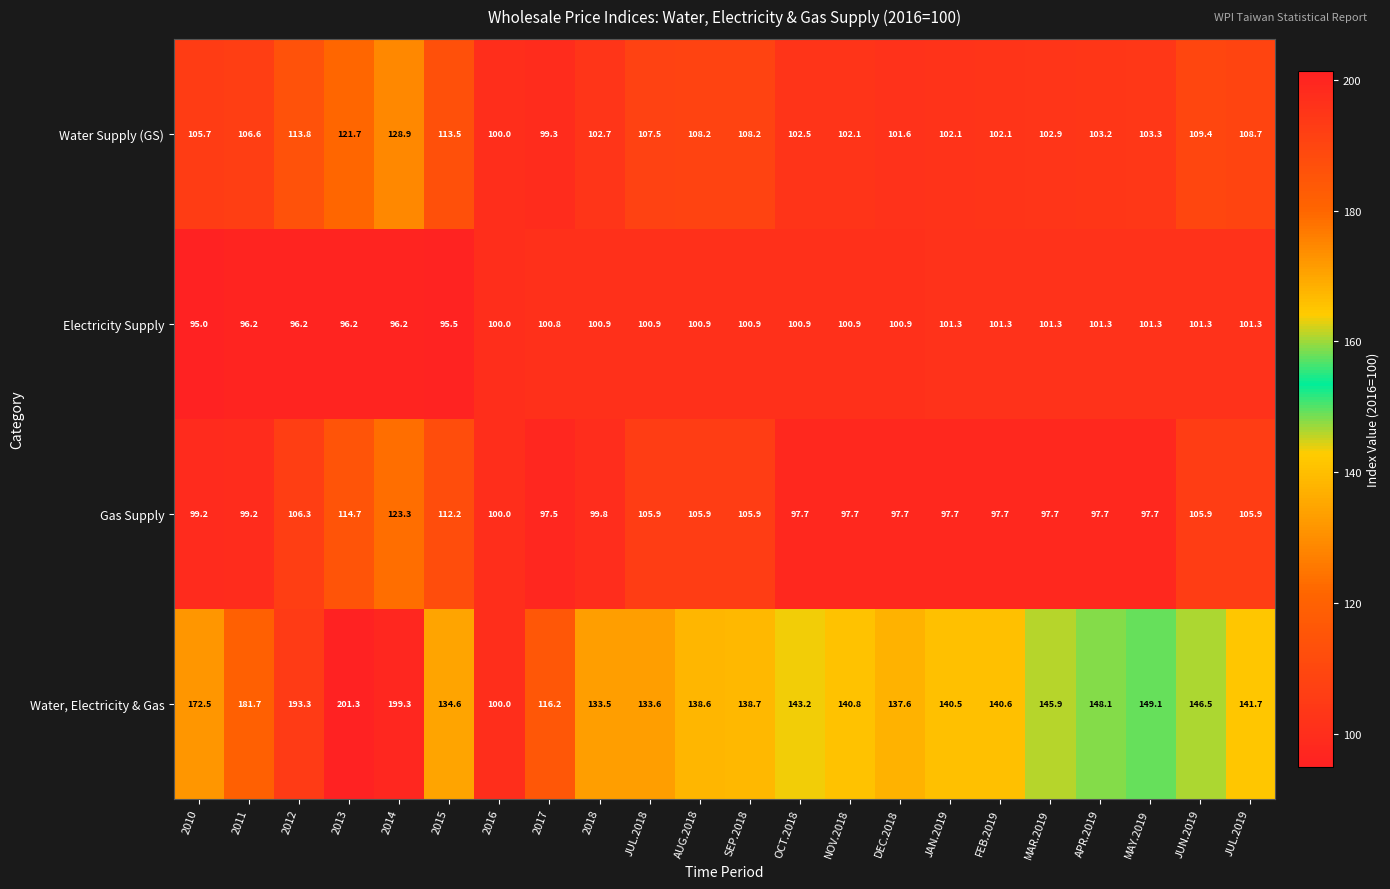

What is the difference between the maximum and minimum values in the Water, Electricity & Gas series?

101.3